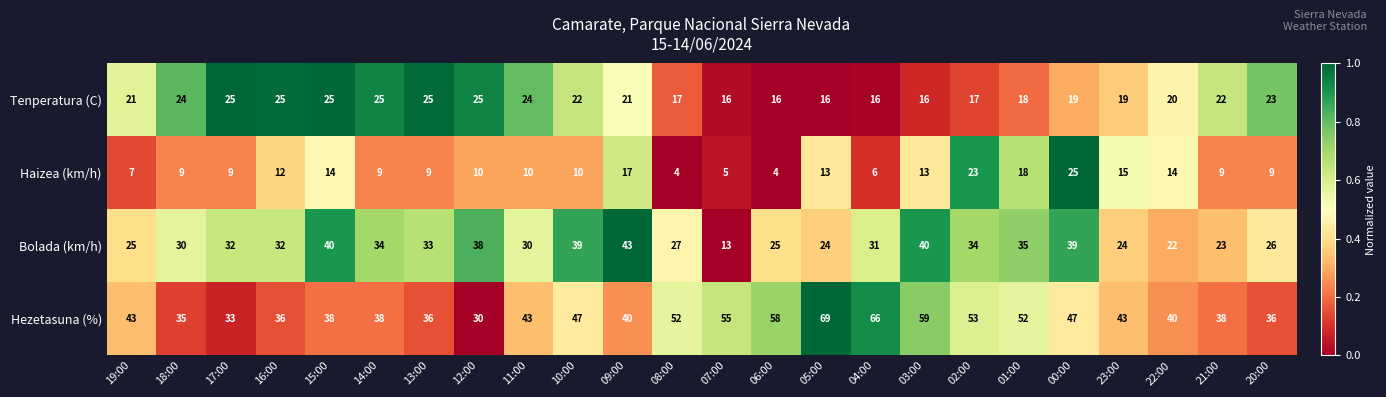

At how many categories does at least one series exceed 30?

24